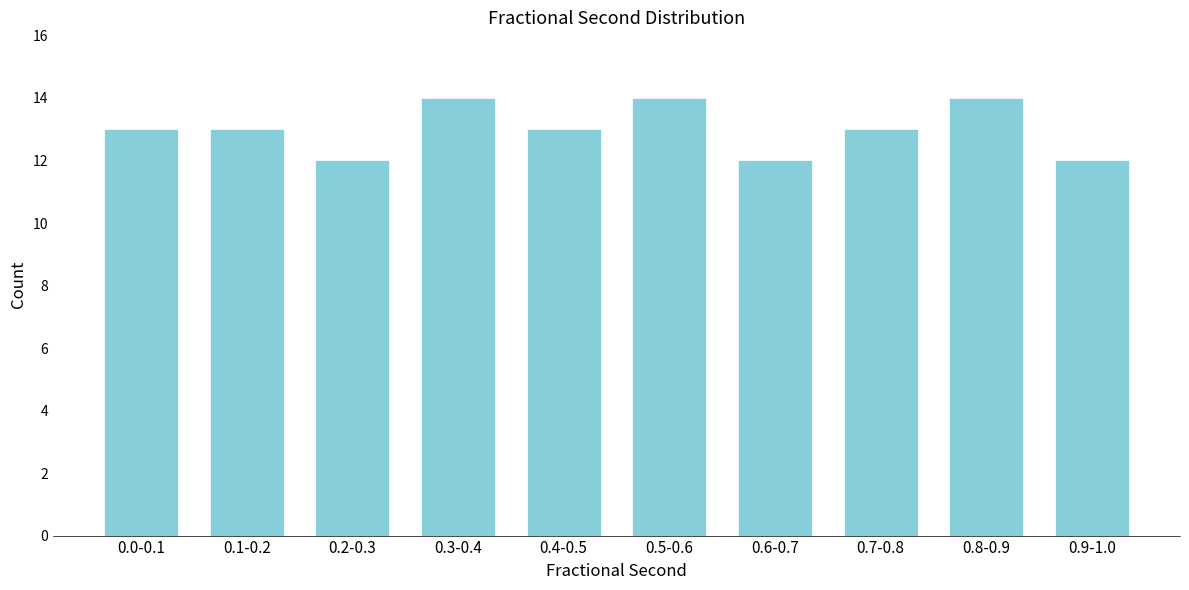

Reading left to right, transcribe all the data shown in this chart.

13	13	12	14	13	14	12	13	14	12